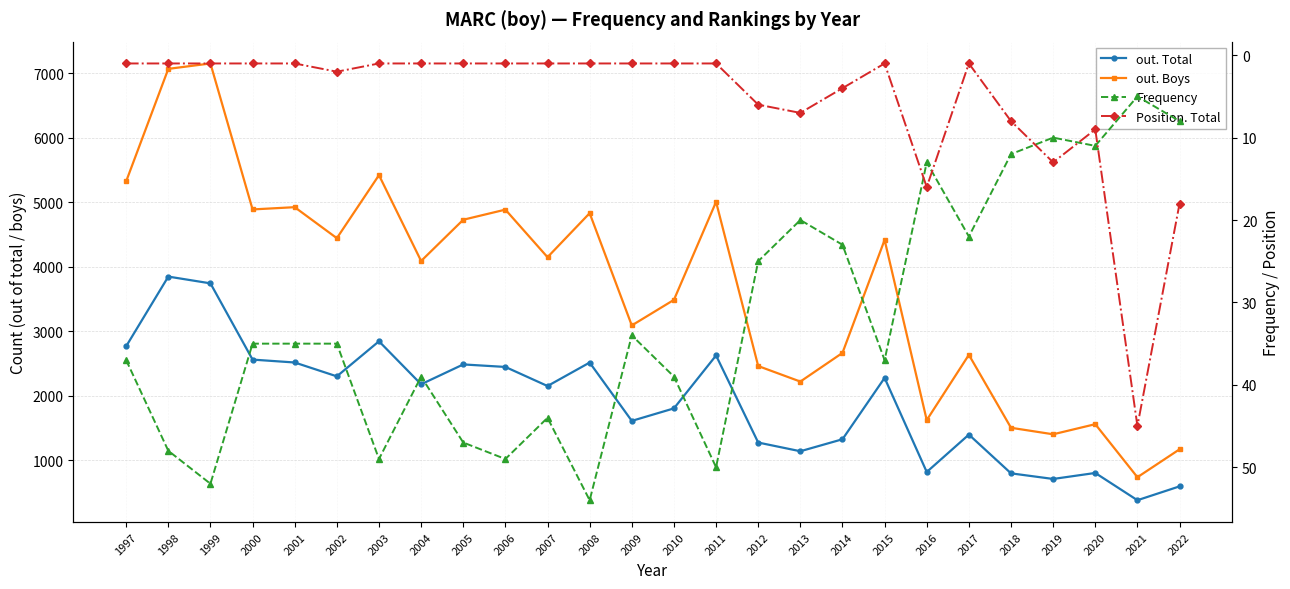

What is the minimum value shown in the chart?

1